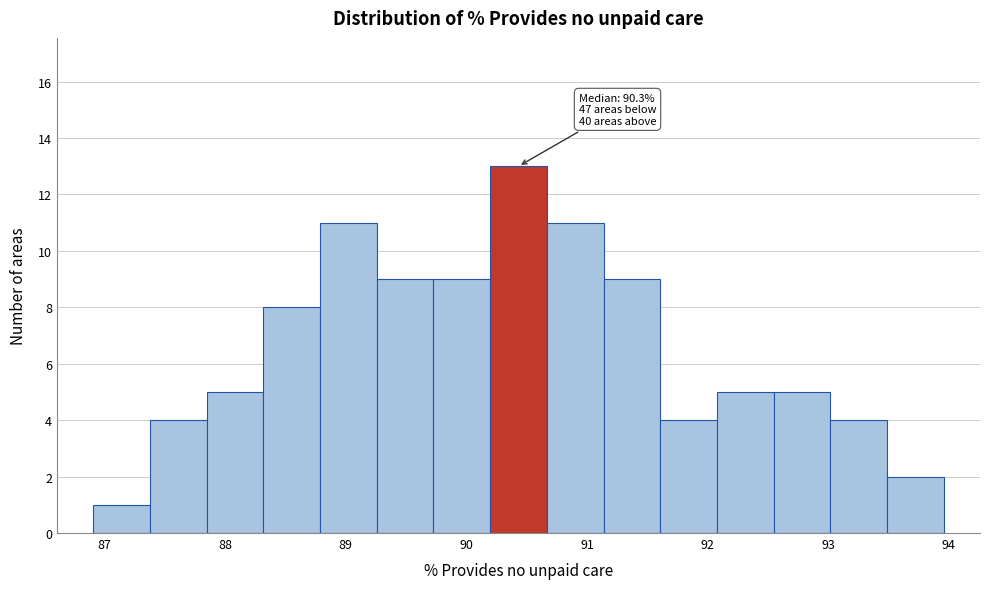

Which range on the x-axis has the tallest bar?

90.2 to 90.7